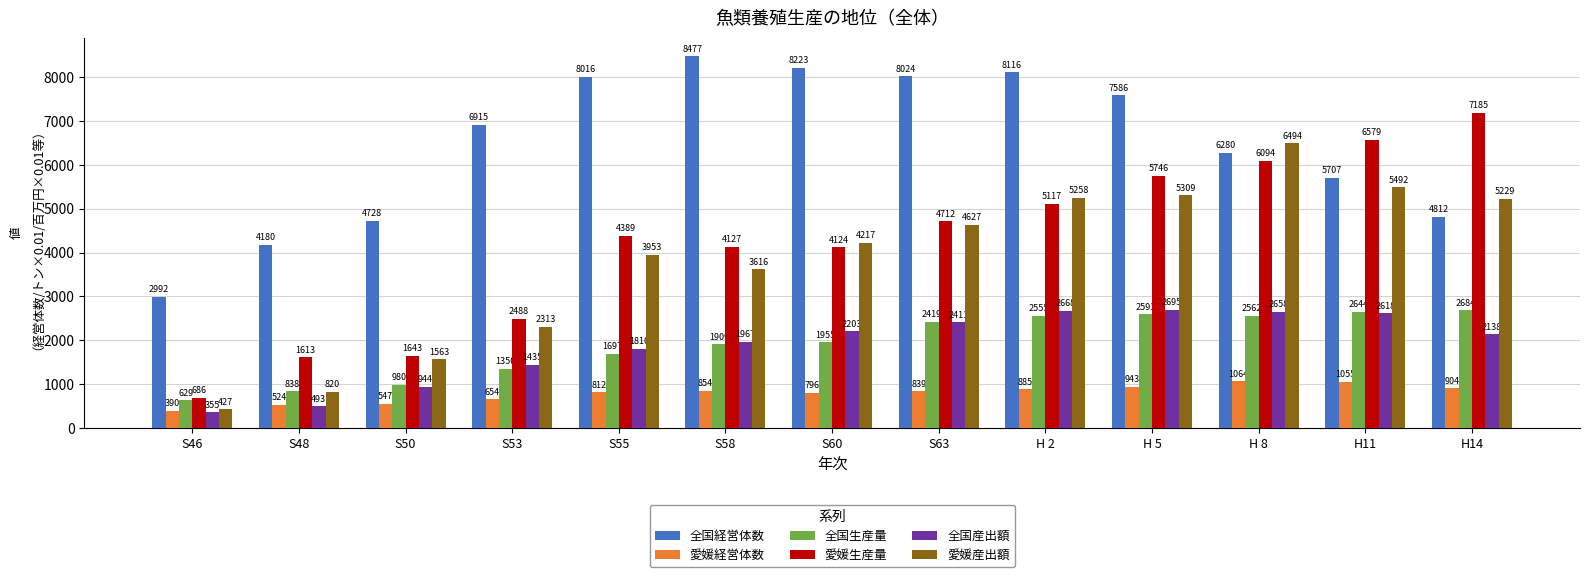

True or false: 全国産出額 has a value of 1369.7 at S50.

False